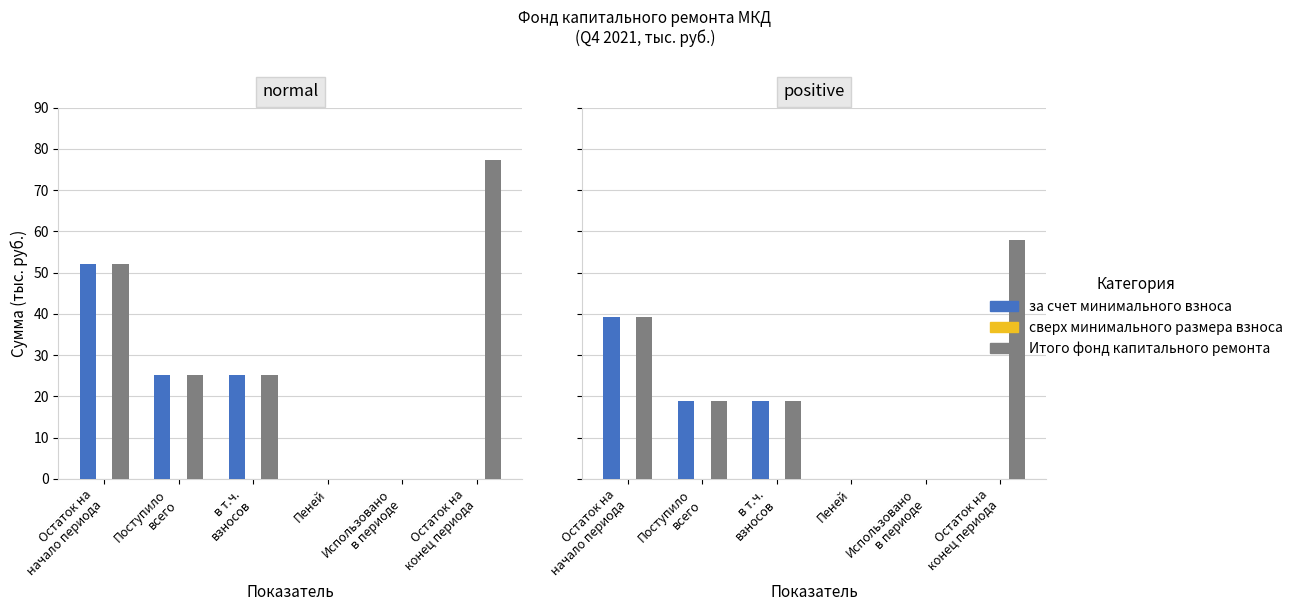

What position from the left is в т.ч.
взносов?

3